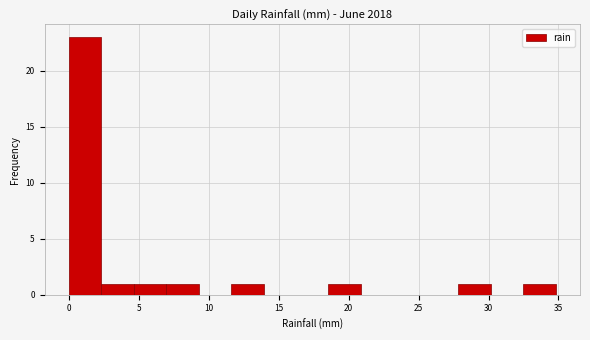

Reading left to right, list every bar in this chart as the range it spans on the x-axis followed by its height. Neither the bar edges nor the heights are printed on the chart, so give them approximately, as read against the axes.

0.0 to 2.5: 23
2.5 to 4.5: 1
4.5 to 7.0: 1
7.0 to 9.5: 1
9.5 to 11.5: 0
11.5 to 14.0: 1
14.0 to 16.0: 0
16.0 to 18.5: 0
18.5 to 21.0: 1
21.0 to 23.0: 0
23.0 to 25.5: 0
25.5 to 28.0: 0
28.0 to 30.0: 1
30.0 to 32.5: 0
32.5 to 35.0: 1